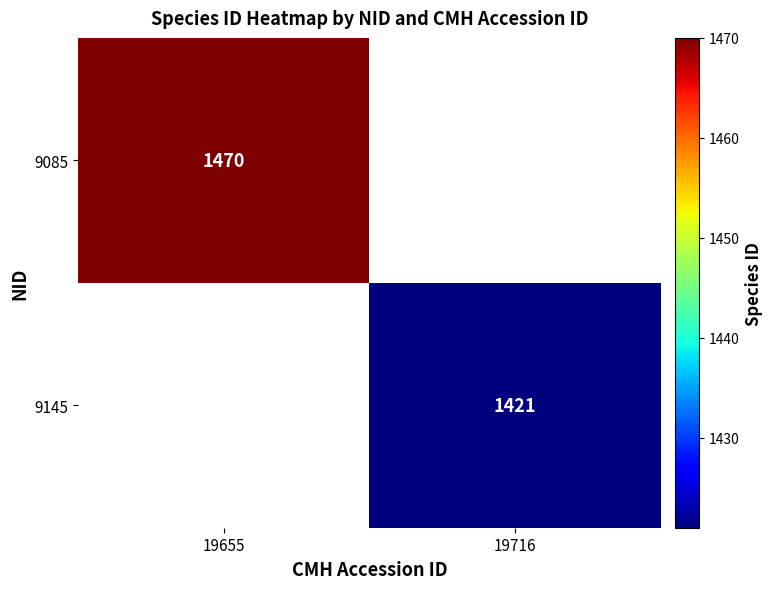

Is it true that 9145 equals 2336 at 19716?

False